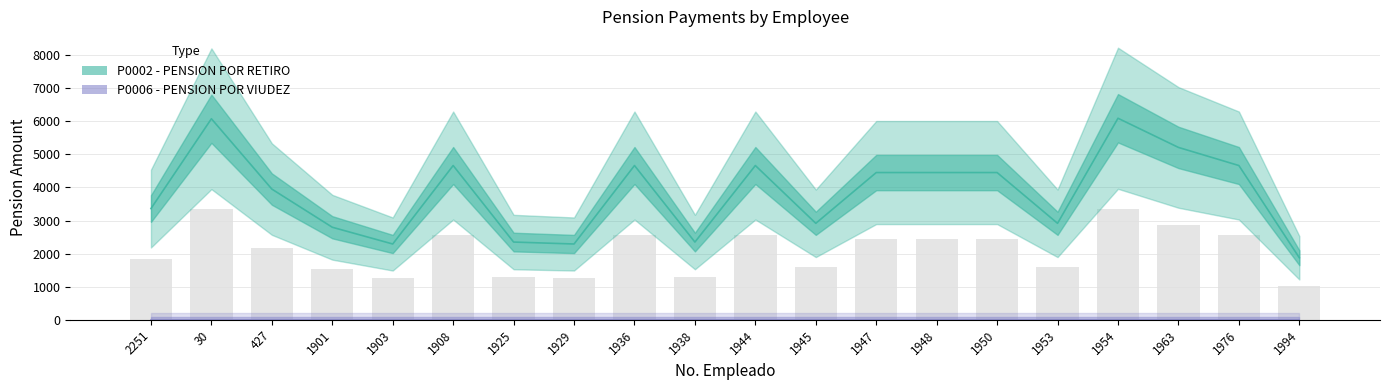

Reading left to right, list all the values displayed in this chart.

1848.6	3341.4	2172.5	1538.1	1259.7	2563.9	1292.1	1259.7	2563.9	1292.1	2563.9	1603.4	2447.2	2447.2	2447.2	1603.4	3349.6	2864.9	2563.9	1031.1